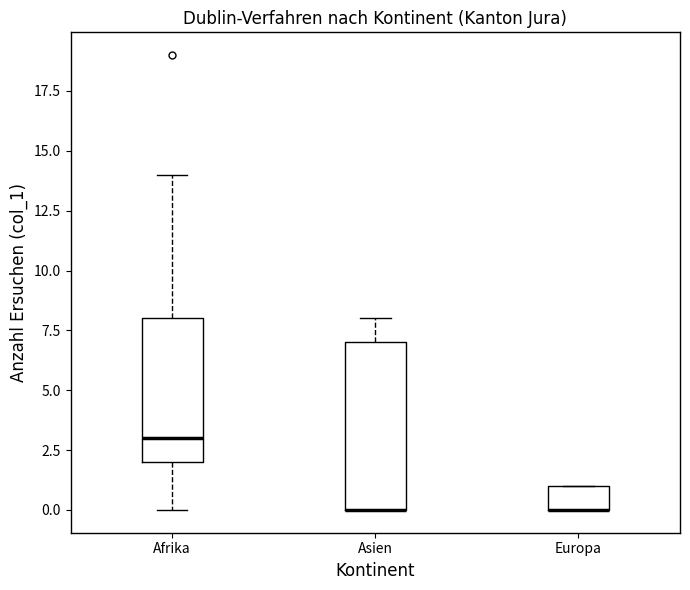

Comparing the boxes themselves (not the whiskers), which one is the tallest?

Asien